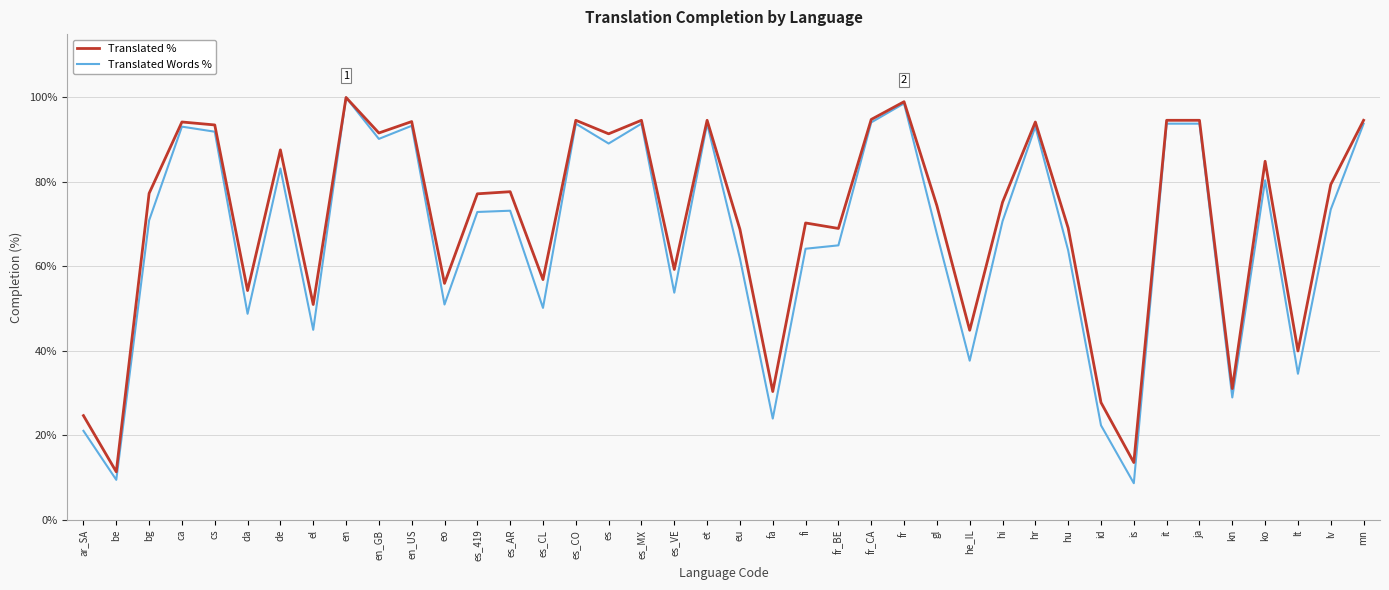

How many lines are shown in the chart?

2